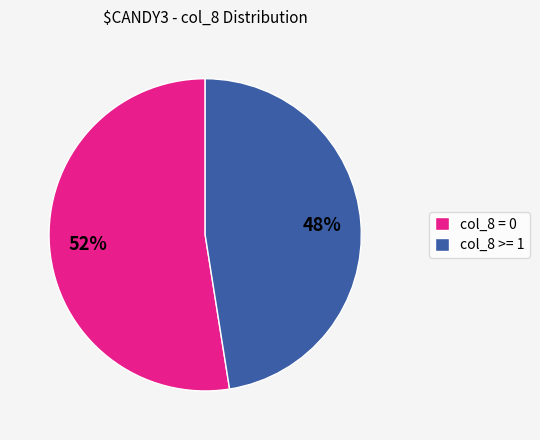

Is it true that col_8 >= 1 is 41% of the pie?

False